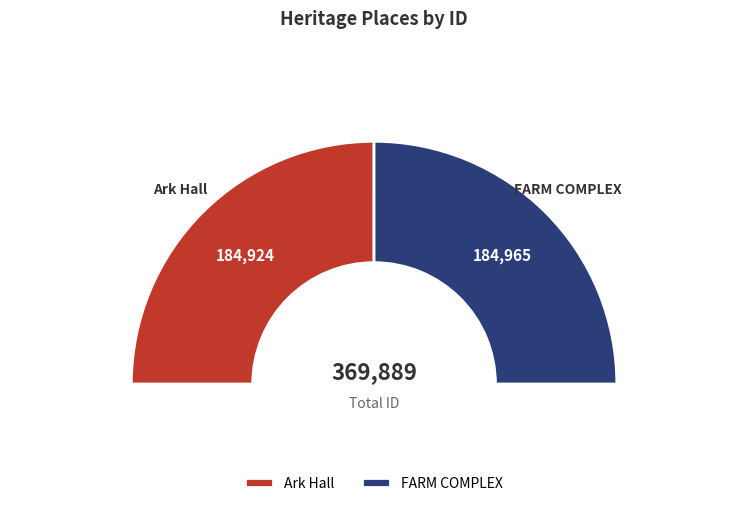

Rank the categories by value from lowest to highest.

Ark Hall, FARM COMPLEX